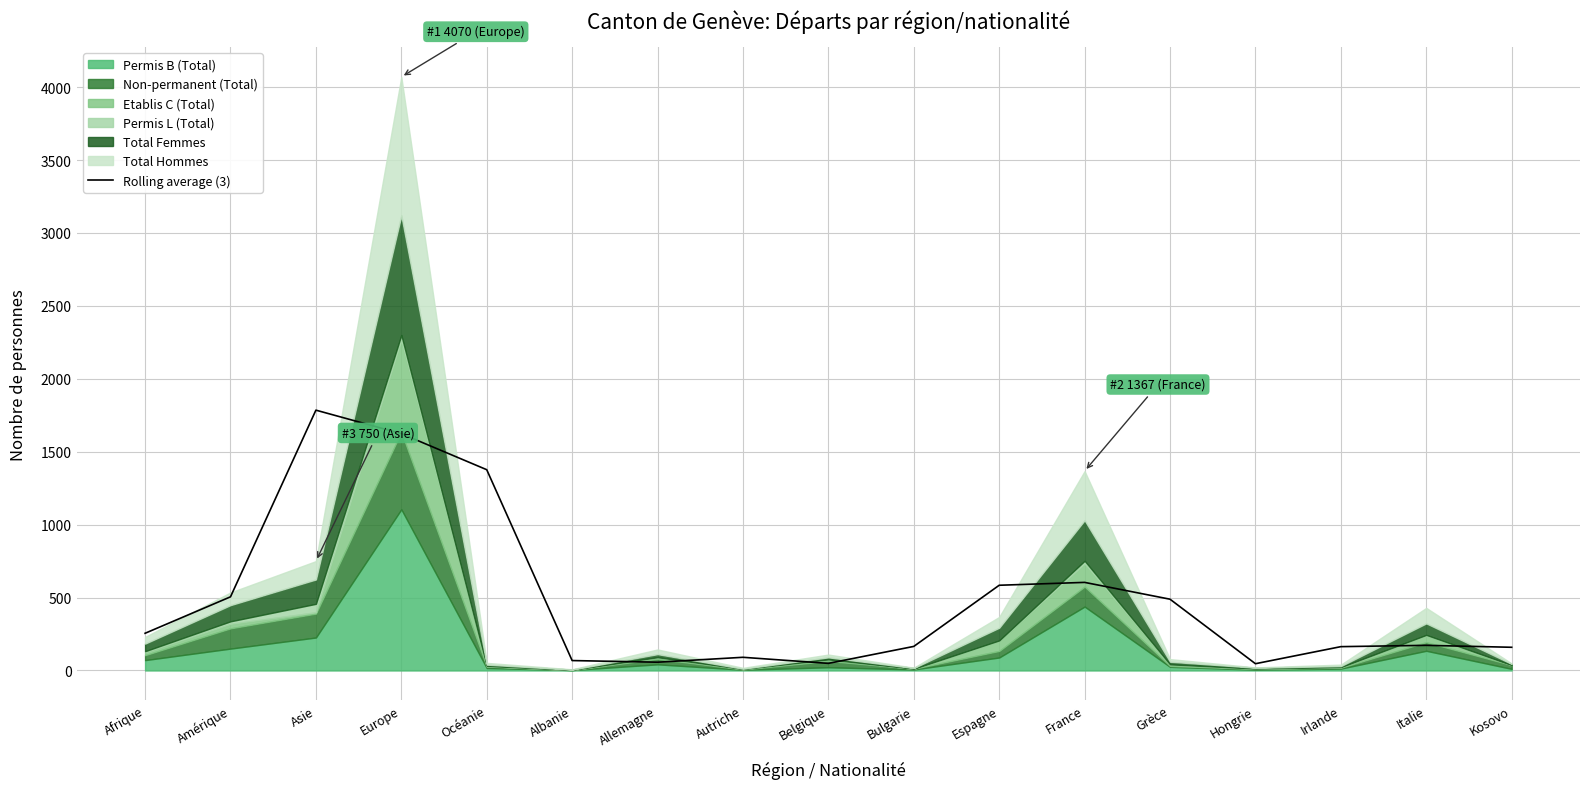

Reading left to right, list all the values displayed in this chart.

Afrique=255.0	Amérique=505.0	Asie=1785.0	Europe=1624.0	Océanie=1376.7	Albanie=68.0	Allemagne=56.7	Autriche=90.3	Belgique=48.7	Bulgarie=165.0	Espagne=584.3	France=604.0	Grèce=488.7	Hongrie=46.3	Irlande=163.3	Italie=172.3	Kosovo=159.0